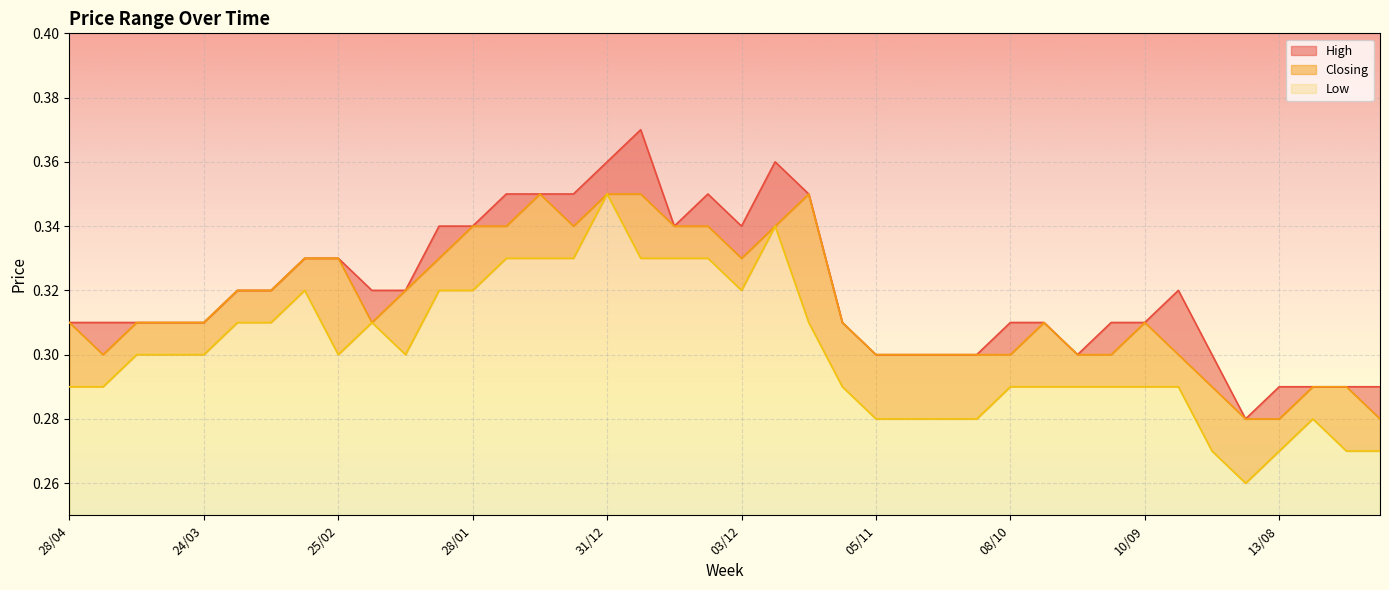

True or false: High and Low intersect in this chart.

False